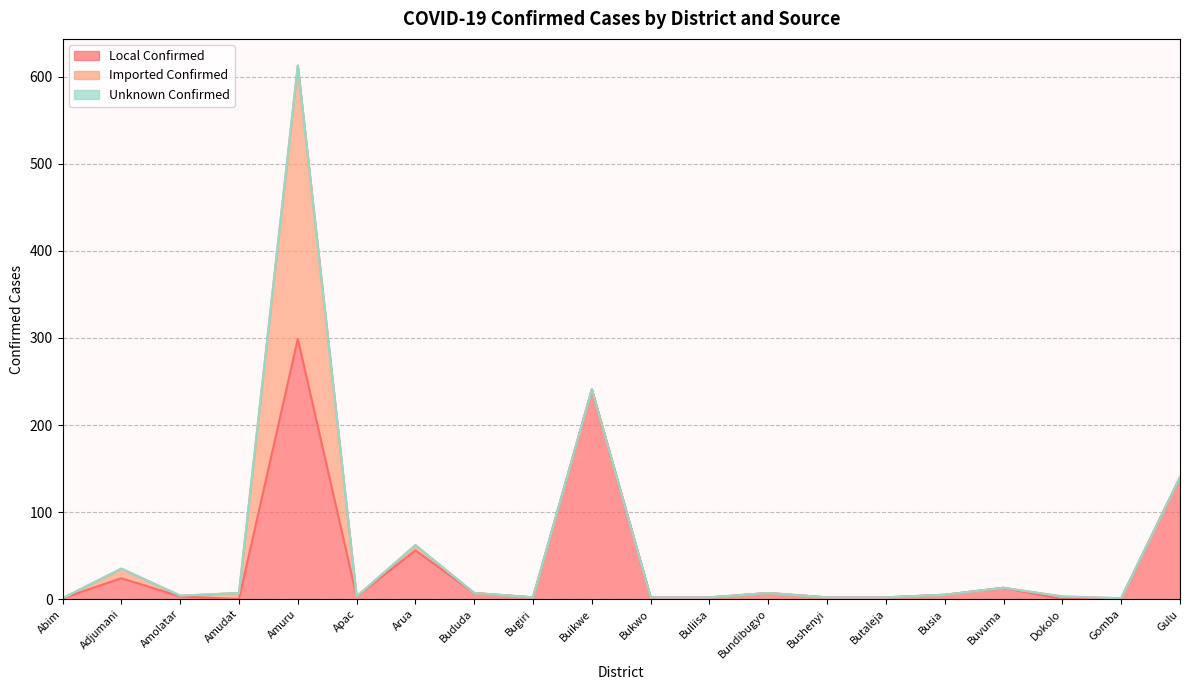

True or false: Unknown Confirmed and Imported Confirmed cross at least once.

False